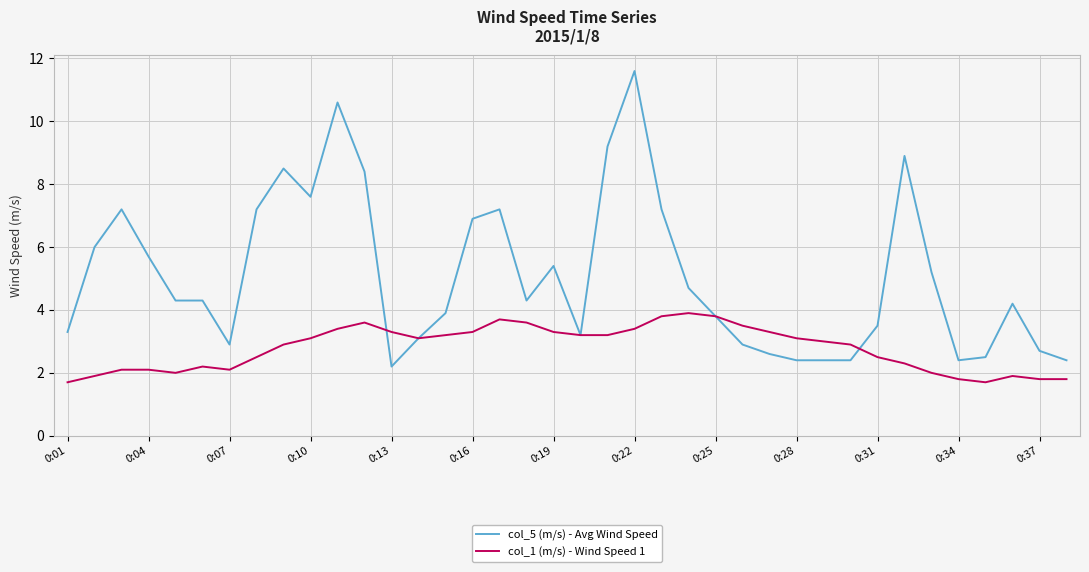

Which series has the largest total across all categories?

col_5 (m/s) - Avg Wind Speed